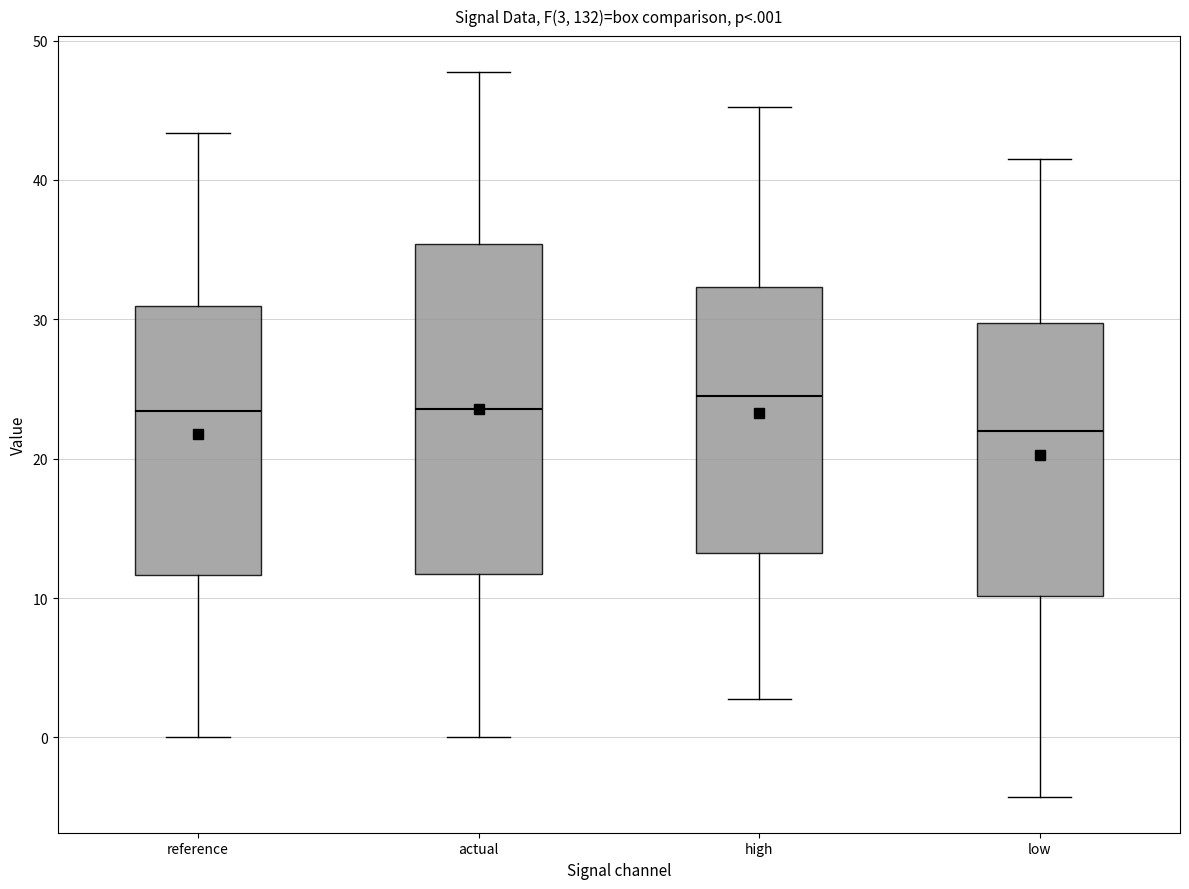

Which box has the lowest median line?

low